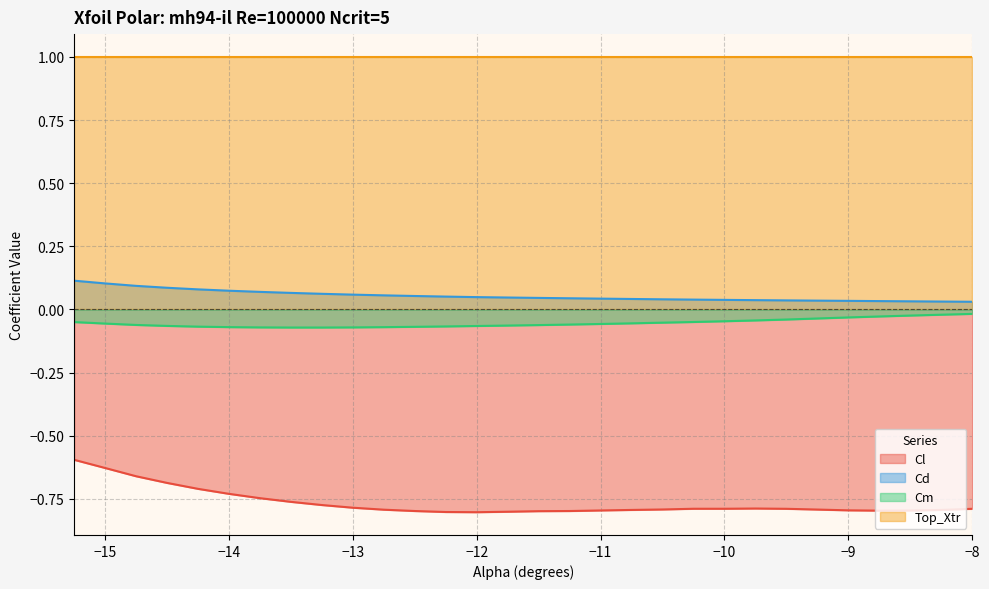

Which series has the largest total across all categories?

Top_Xtr